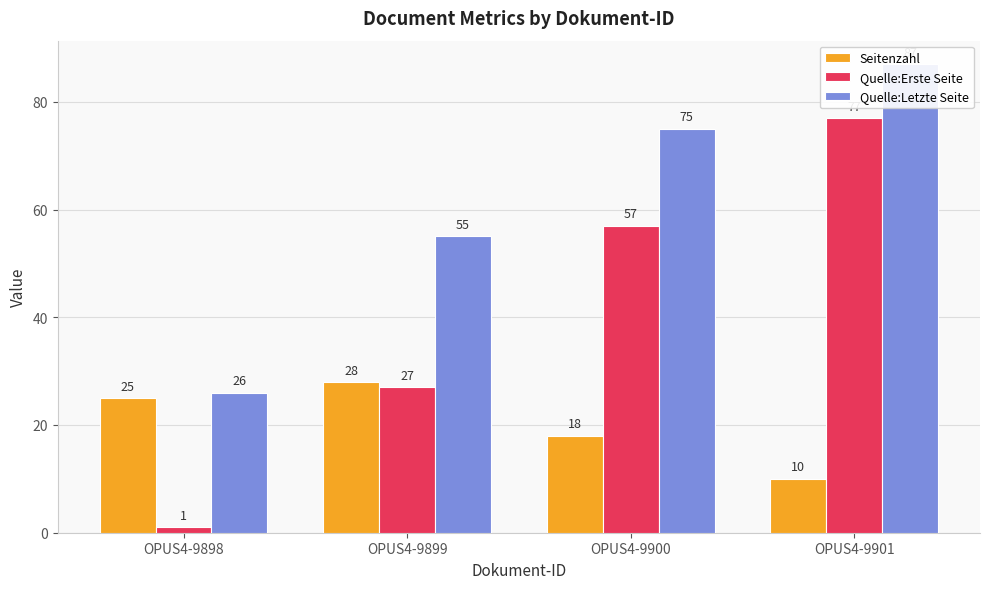

Rank the series by their average value, from highest to lowest.

Quelle:Letzte Seite, Quelle:Erste Seite, Seitenzahl